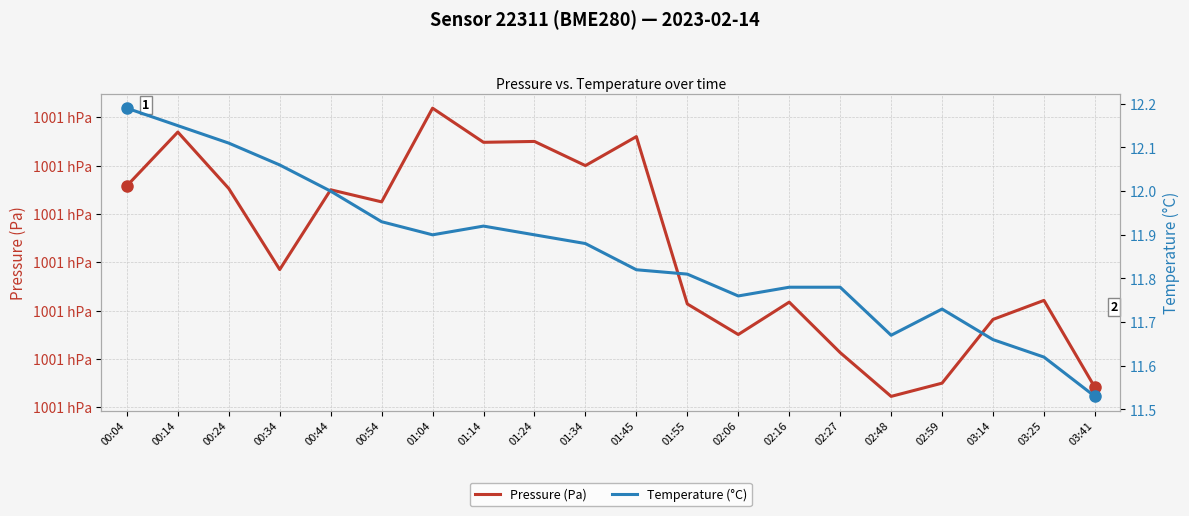

What are all the series names shown in the legend?

Pressure (Pa), Temperature (°C)